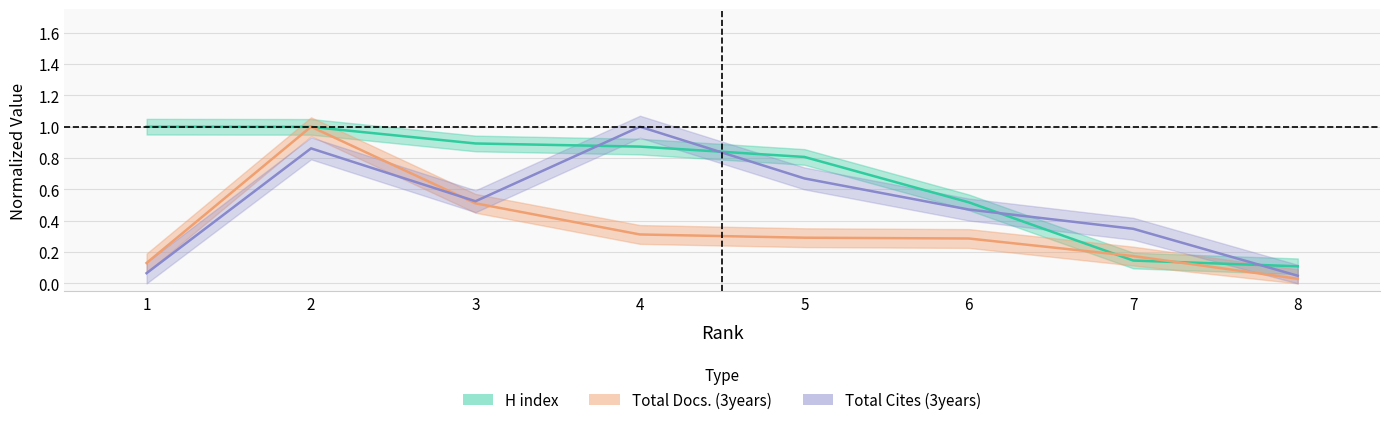

What are all the series names shown in the legend?

H index, Total Docs. (3years), Total Cites (3years)